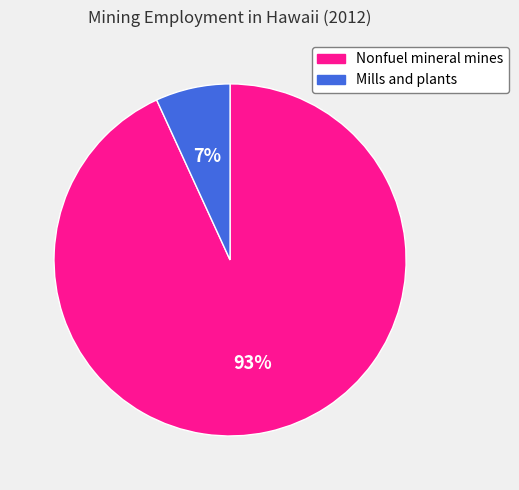

How many slices are in this pie chart?

2